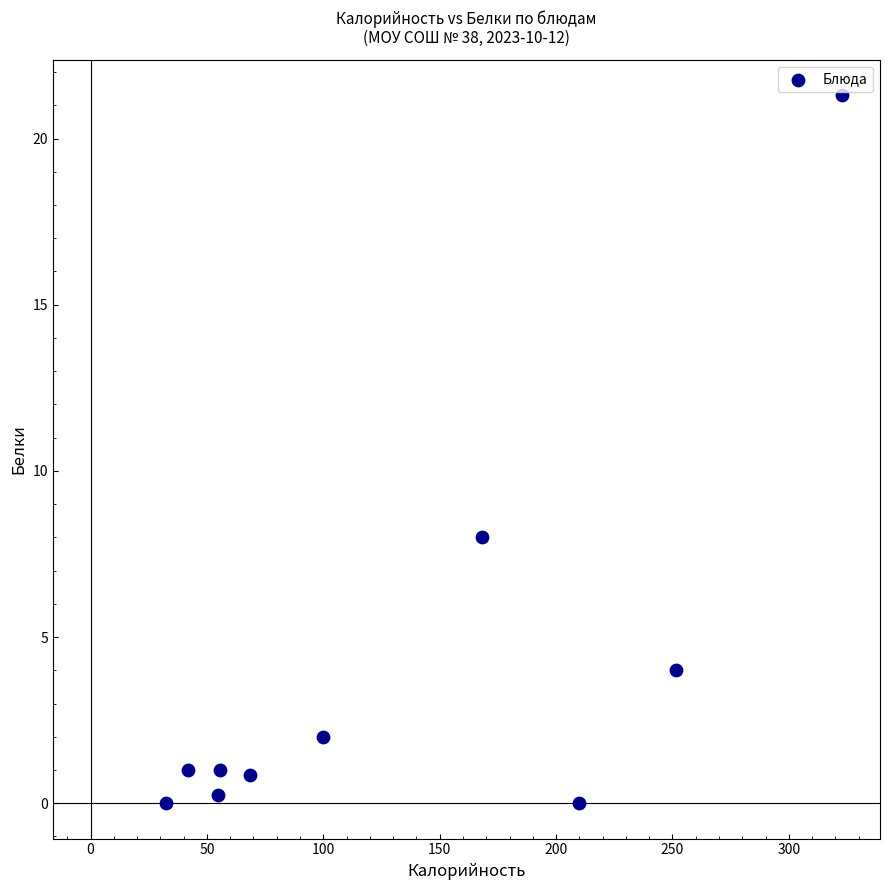

What is the range of Y values (max minus min)?

21.3